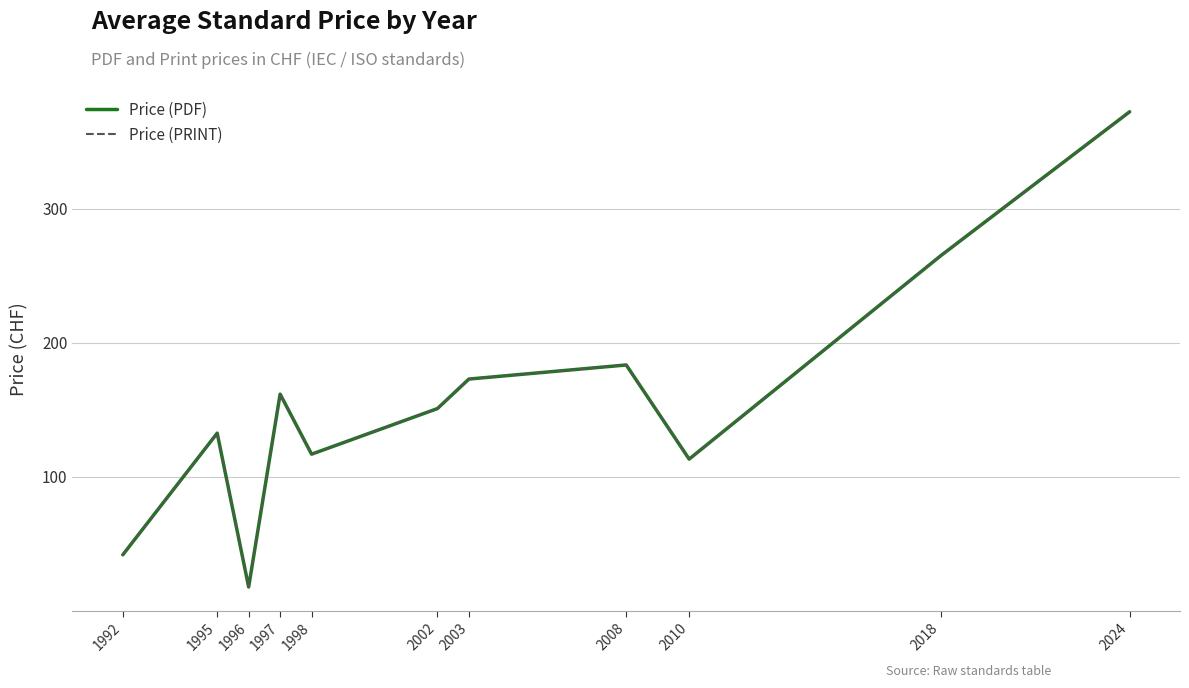

Reading left to right, list all the values displayed in this chart.

Price (PDF): 42.0	132.7	18.0	161.8	117.0	151.0	173.0	183.5	113.3	265.0	372.2
Price (PRINT): 42.0	132.7	18.0	161.8	117.0	151.0	173.0	183.5	113.3	265.0	372.2